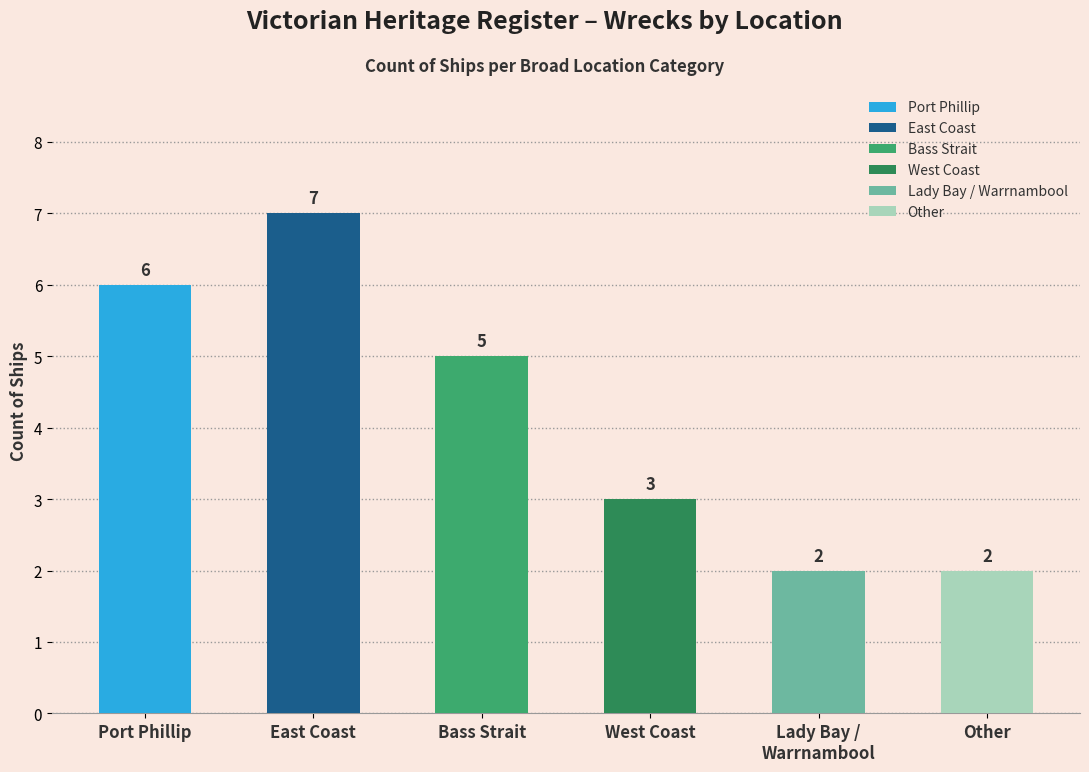

What is the difference between the second highest and second lowest values?

4